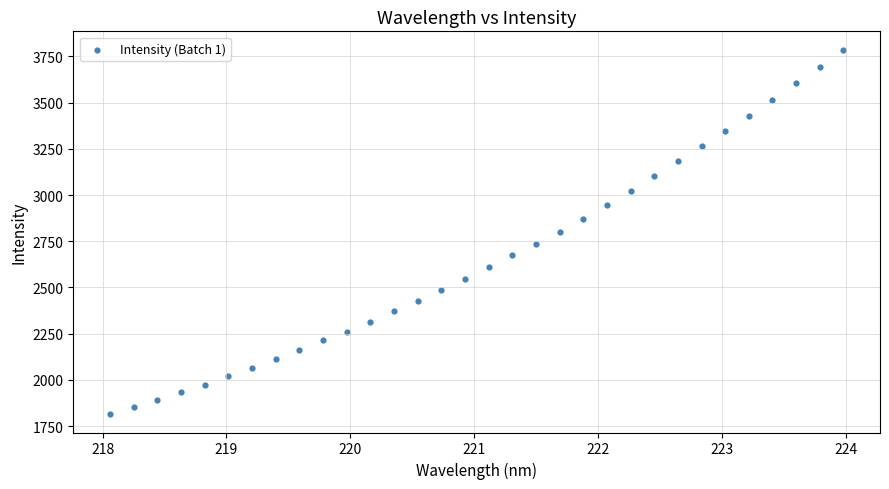

What is the range of X values (max minus min)?

5.9